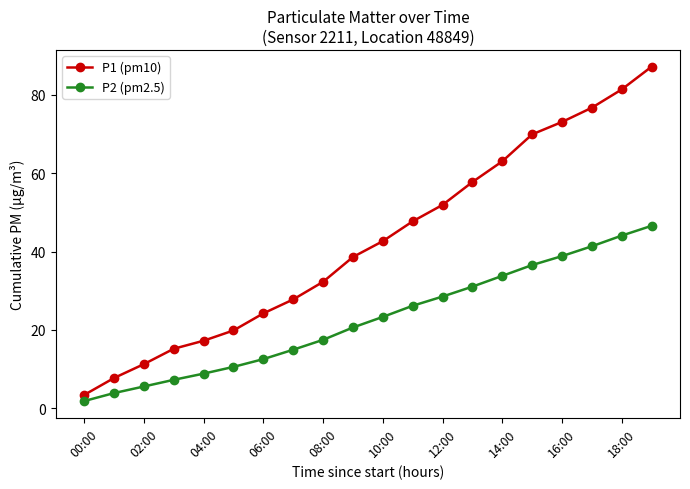

Rank the series by their average value, from highest to lowest.

P1 (pm10), P2 (pm2.5)